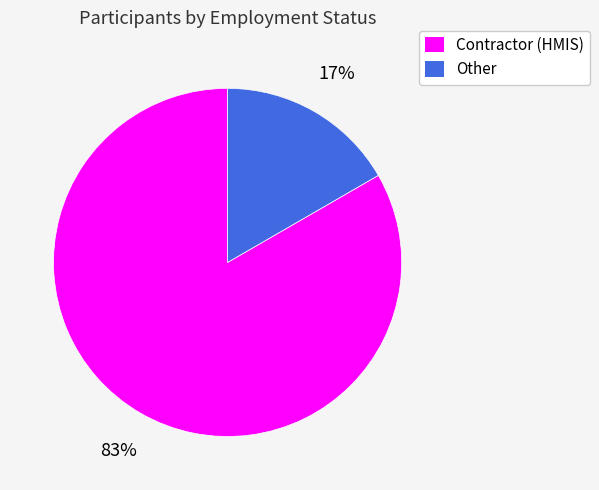

Which slice is the smallest?

Other